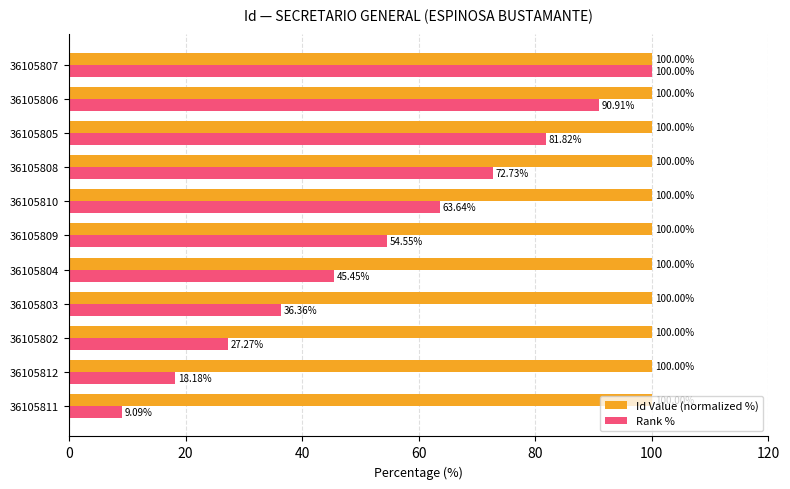

What are all the series names shown in the legend?

Id Value (normalized %), Rank %